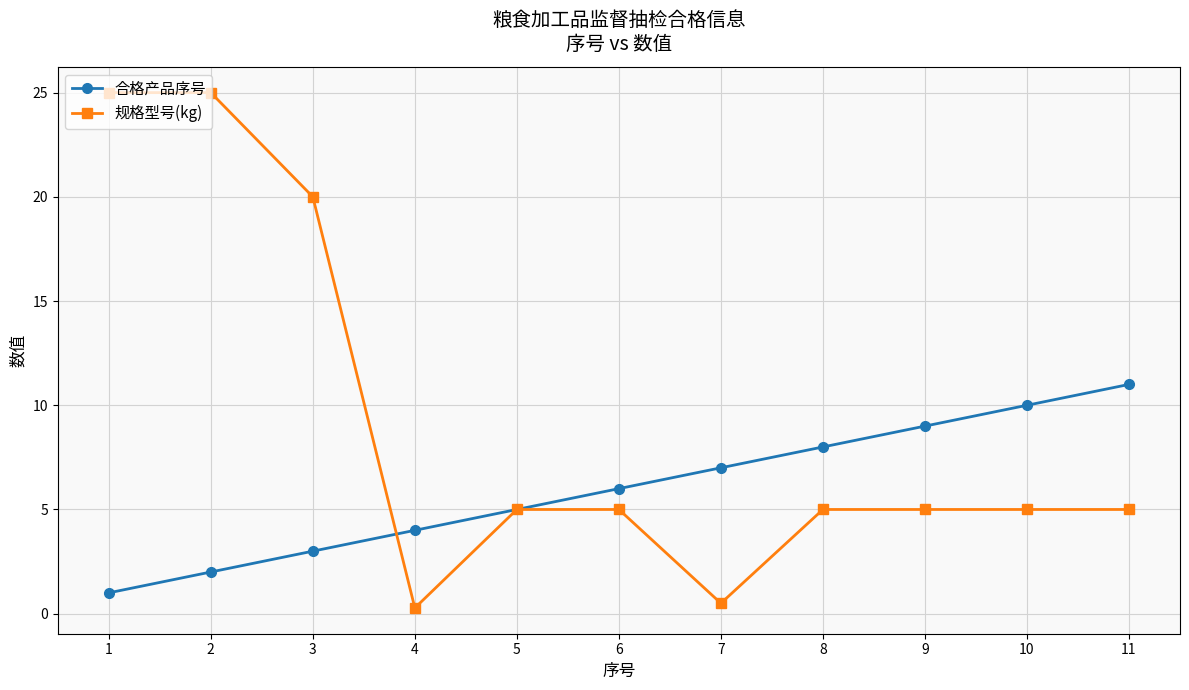

At which category does 规格型号(kg) reach its first local valley?

4